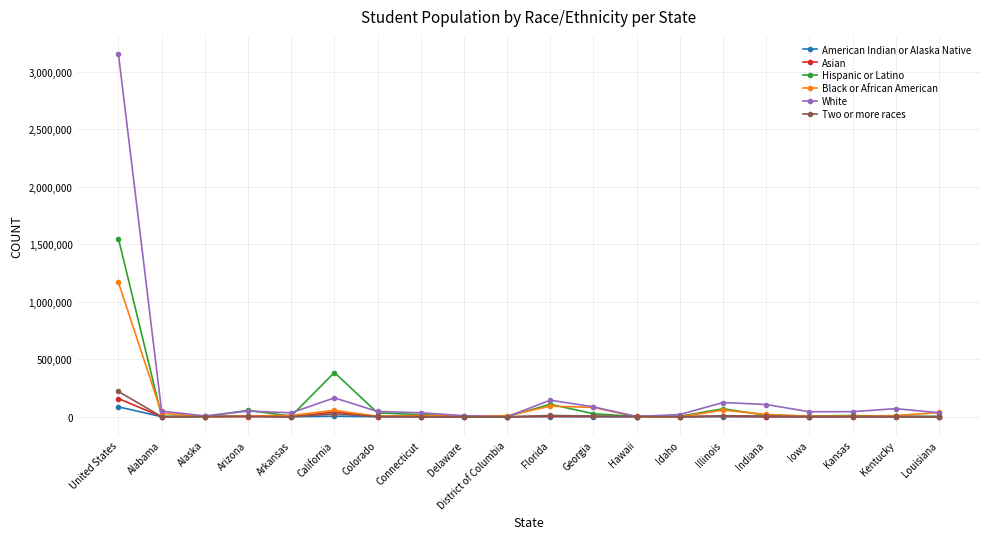

What position from the left is Florida?

11